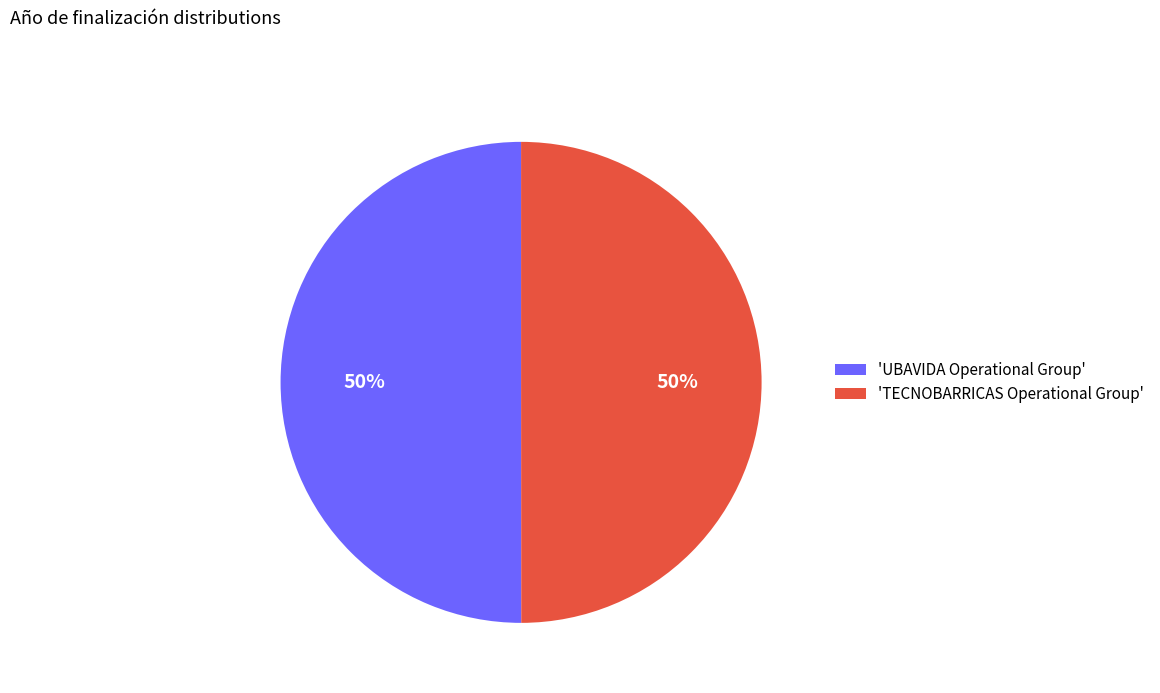

The 'UBAVIDA Operational Group' slice represents 42% of the pie. True or false?

False